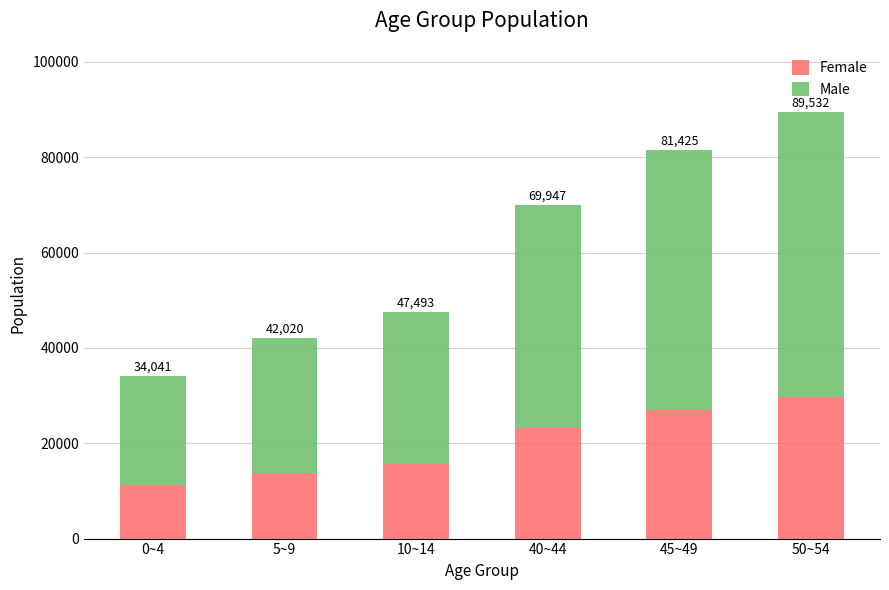

What is the difference between the Male values at 45~49 and 10~14?

22628